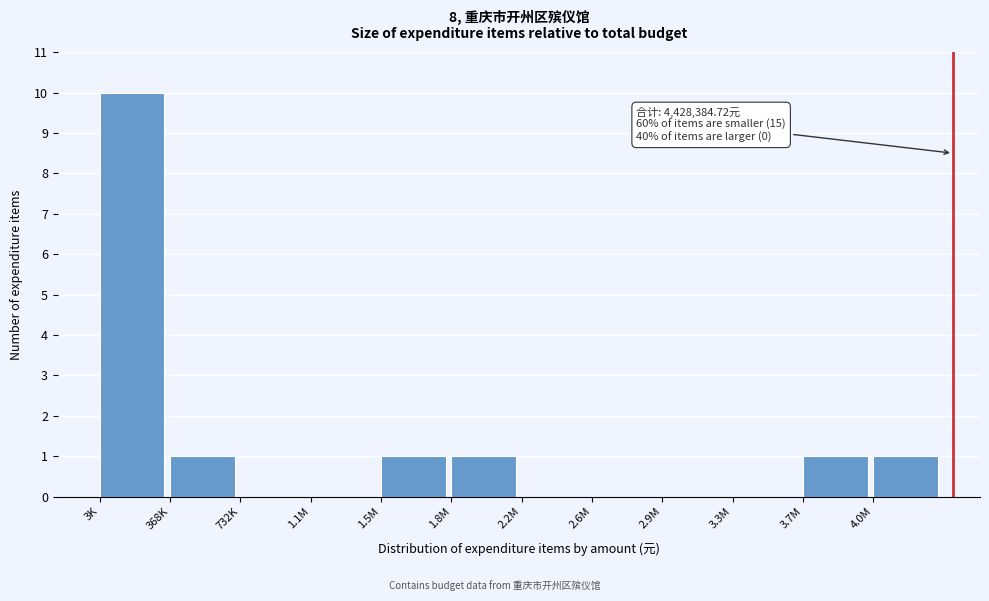

Reading right to left, transcribe all the data shown in this chart.

4.0M=1	3.7M=1	3.3M=0	2.9M=0	2.6M=0	2.2M=0	1.8M=1	1.5M=1	1.1M=0	732K=0	368K=1	3K=10